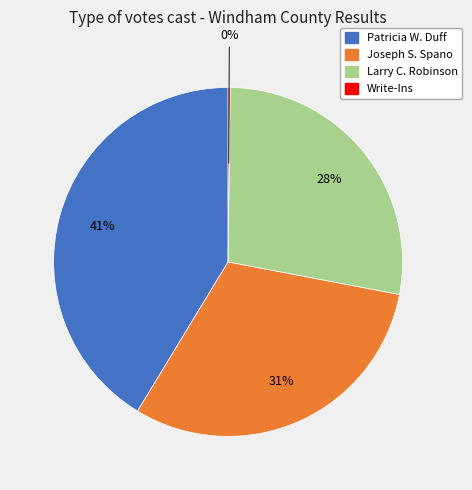

To the nearest percent, what portion does Patricia W. Duff represent?

41%